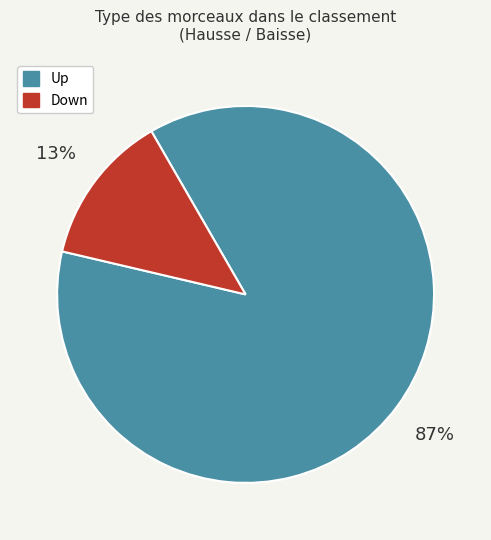

To the nearest percent, what is the average slice percentage?

50%